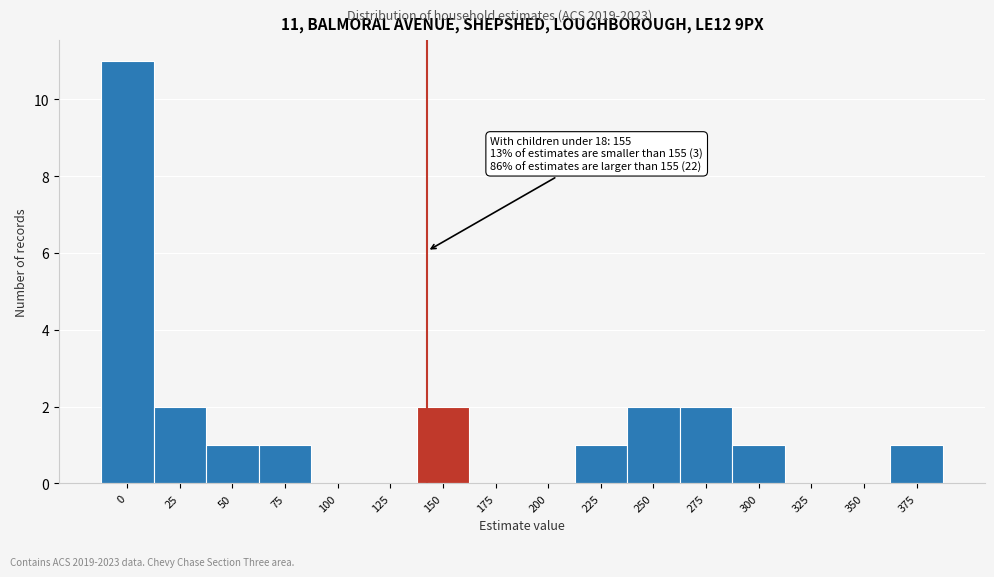

Reading left to right, list all the values displayed in this chart.

0=11	25=2	50=1	75=1	100=0	125=0	150=2	175=0	200=0	225=1	250=2	275=2	300=1	325=0	350=0	375=1